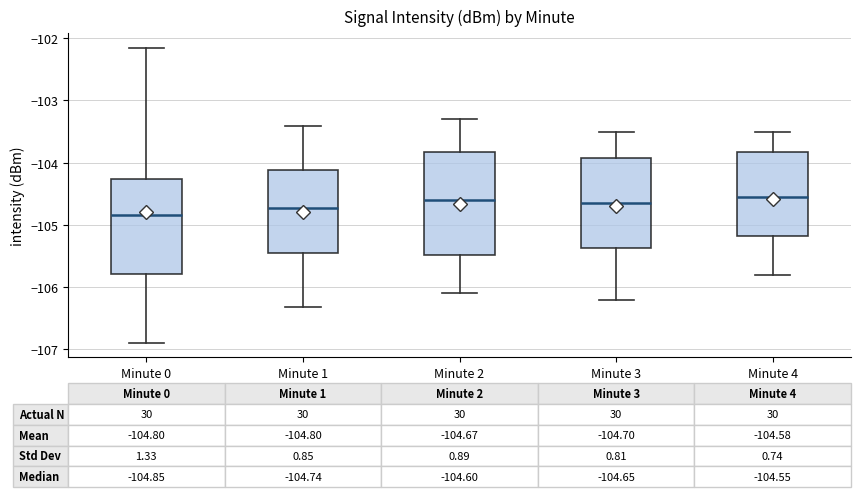

Comparing the boxes themselves (not the whiskers), which one is the tallest?

Minute 2